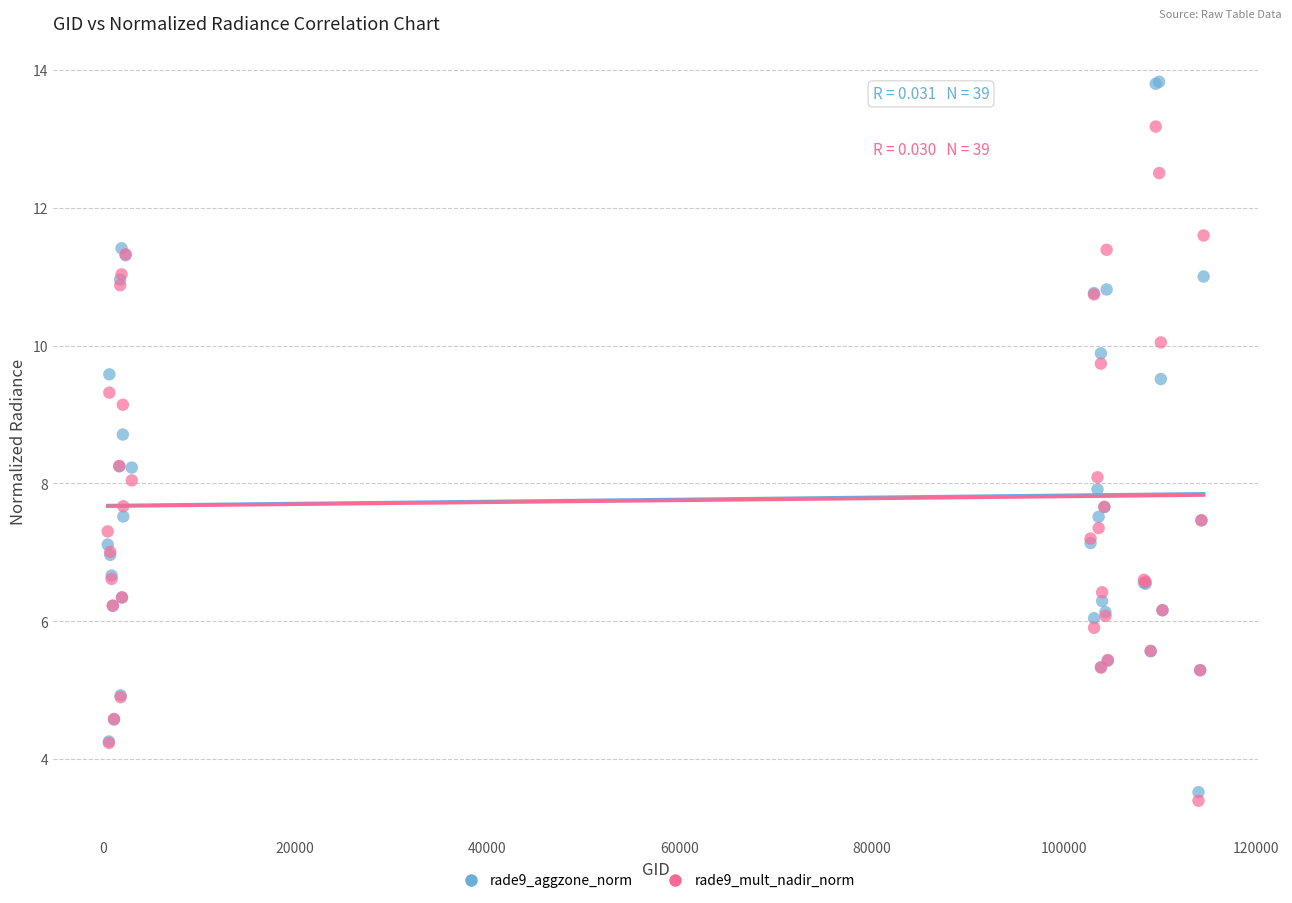

Which series has the widest spread of Y values?

rade9_aggzone_norm